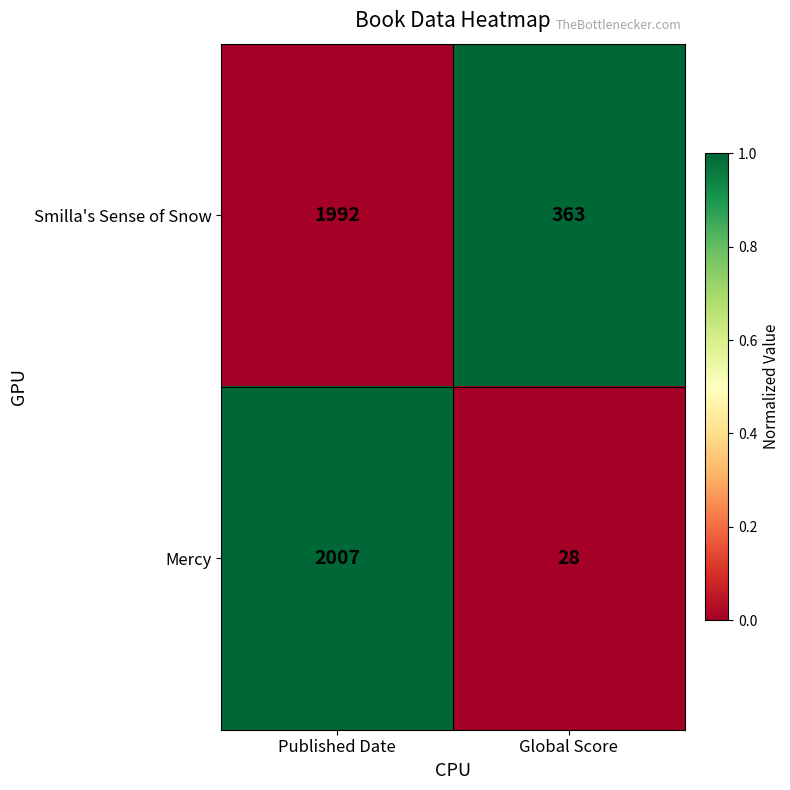

Which label corresponds to the smallest value in the chart?

Global Score